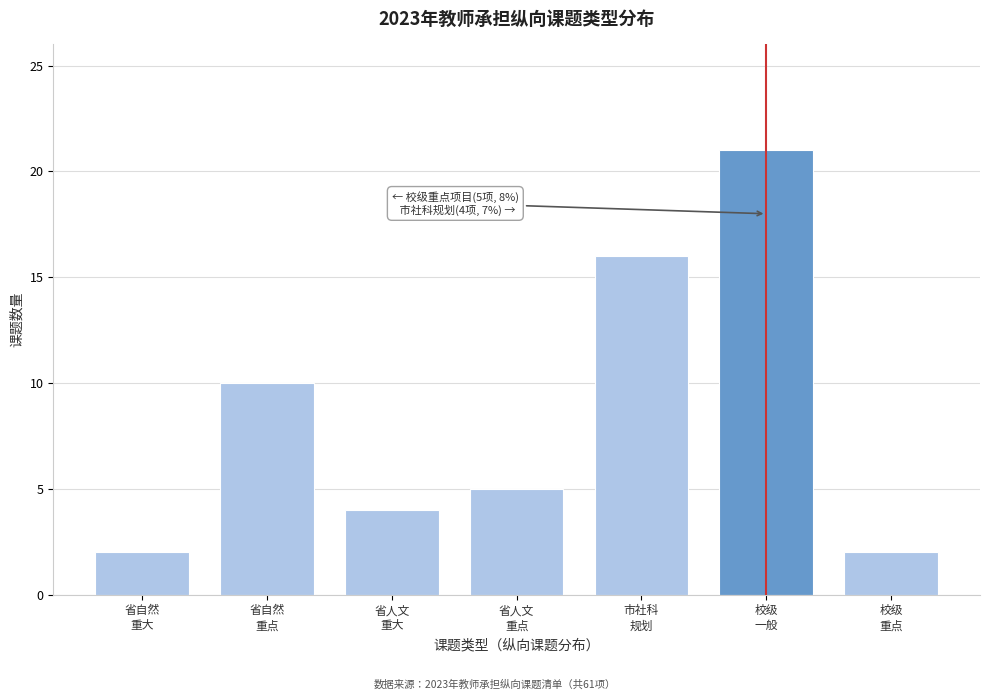

Reading right to left, transcribe all the data shown in this chart.

2	21	16	5	4	10	2